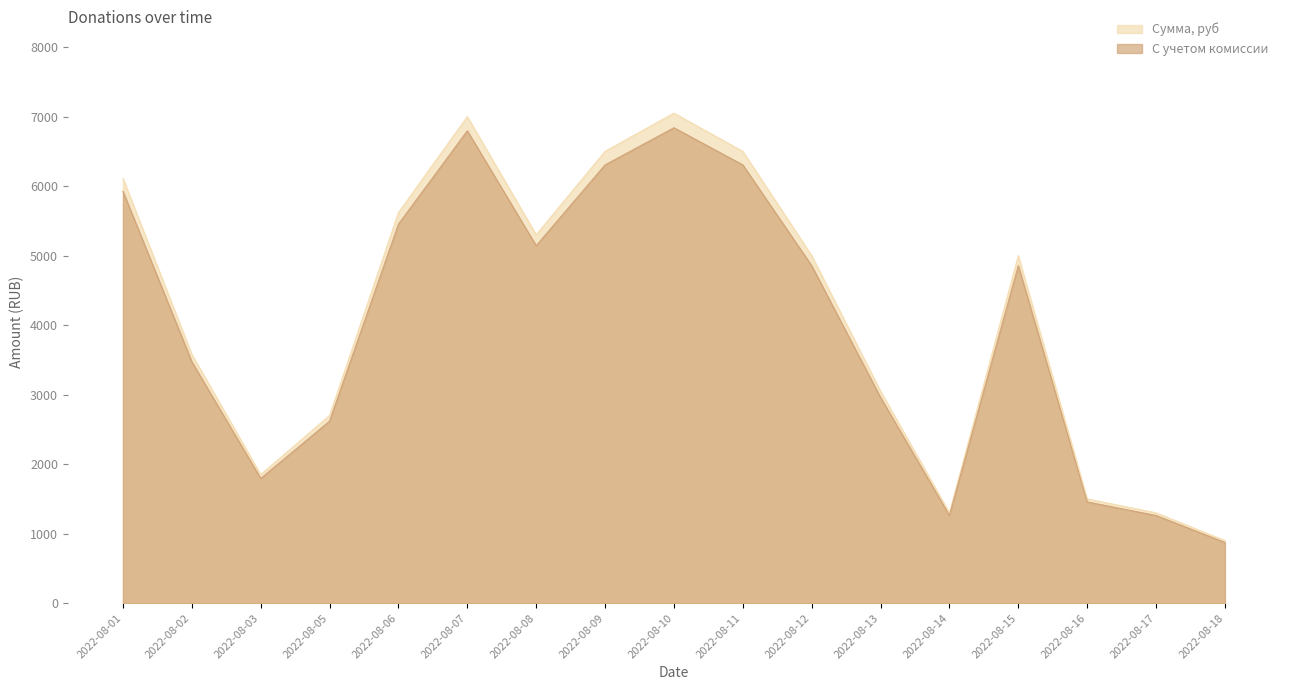

True or false: Сумма, руб and С учетом комиссии intersect in this chart.

False